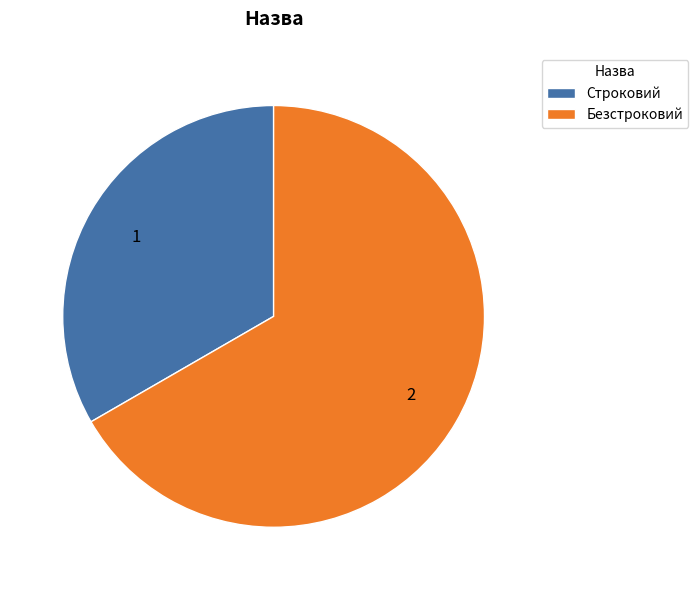

True or false: Строковий accounts for 33% of the total.

True